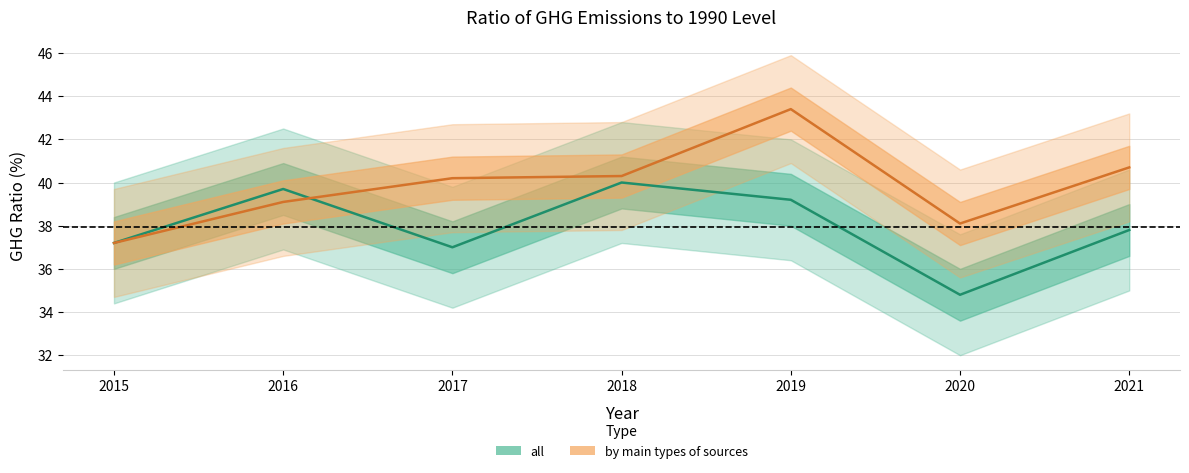

What is the minimum value shown in the chart?

34.8